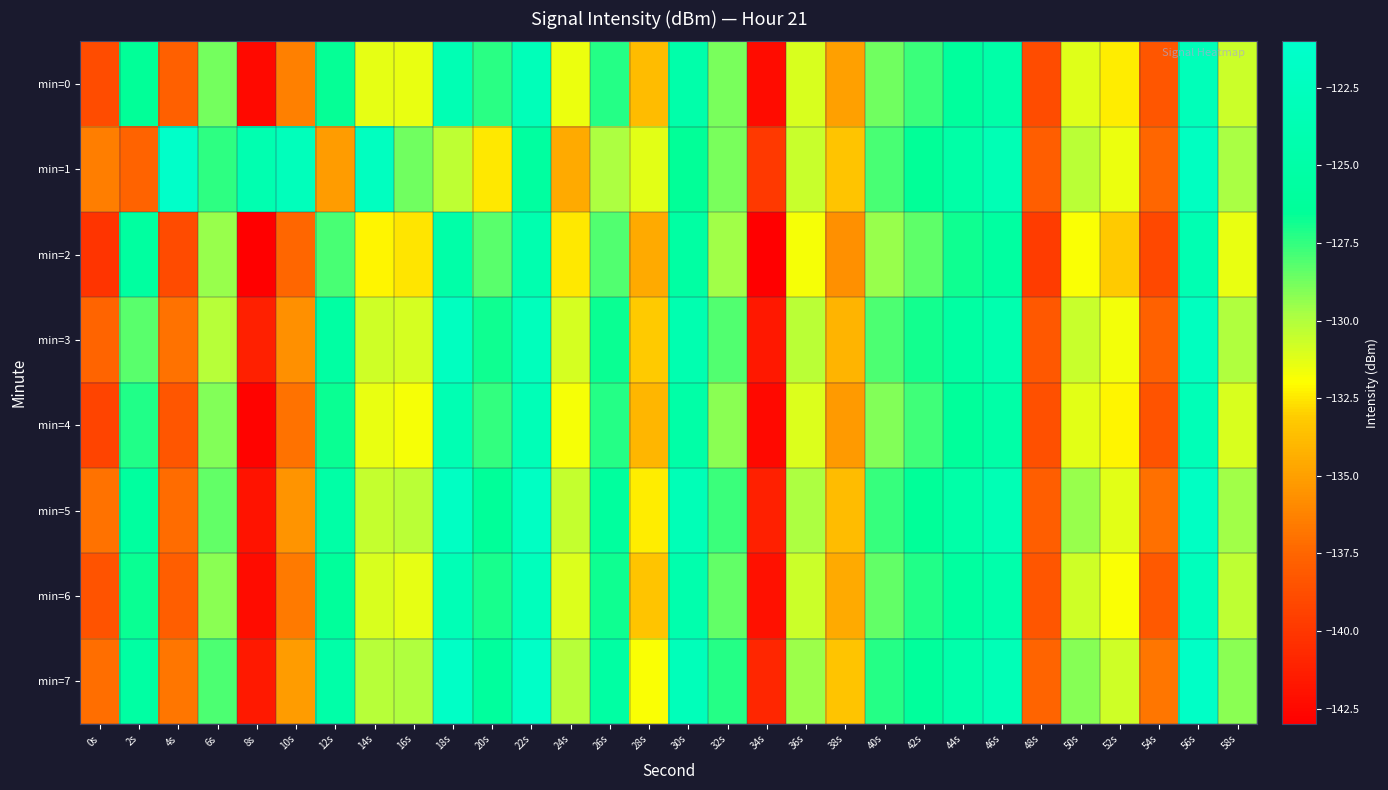

Reading left to right, what are all the values shown in this chart?

min=0: 0s=-138.8	2s=-126.5	4s=-137.8	6s=-128.8	8s=-142.5	10s=-136.3	12s=-126.6	14s=-131.3	16s=-131.5	18s=-123.5	20s=-127.4	22s=-123.0	24s=-131.5	26s=-127.3	28s=-133.8	30s=-124.7	32s=-128.8	34s=-142.3	36s=-131.0	38s=-134.9	40s=-128.7	42s=-127.6	44s=-126.0	46s=-124.8	48s=-138.9	50s=-131.2	52s=-132.3	54s=-138.3	56s=-123.0	58s=-130.7
min=1: 0s=-136.4	2s=-137.6	4s=-121.3	6s=-127.4	8s=-123.9	10s=-122.8	12s=-135.1	14s=-122.2	16s=-128.7	18s=-130.3	20s=-132.5	22s=-125.7	24s=-134.6	26s=-129.9	28s=-131.2	30s=-126.5	32s=-128.9	34s=-139.9	36s=-130.5	38s=-133.5	40s=-127.9	42s=-126.5	44s=-125.0	46s=-123.5	48s=-137.9	50s=-130.2	52s=-131.6	54s=-137.5	56s=-122.1	58s=-129.8
min=2: 0s=-140.1	2s=-125.7	4s=-138.9	6s=-129.5	8s=-143.1	10s=-137.5	12s=-127.9	14s=-132.2	16s=-132.6	18s=-124.9	20s=-128.2	22s=-124.1	24s=-132.5	26s=-128.1	28s=-134.6	30s=-125.5	32s=-129.7	34s=-143.1	36s=-131.8	38s=-135.7	40s=-129.5	42s=-128.3	44s=-126.8	46s=-125.6	48s=-139.7	50s=-131.9	52s=-133.1	54s=-139.1	56s=-123.8	58s=-131.5
min=3: 0s=-137.6	2s=-128.2	4s=-136.9	6s=-130.1	8s=-141.2	10s=-135.7	12s=-125.5	14s=-130.8	16s=-130.9	18s=-122.3	20s=-126.8	22s=-122.7	24s=-130.9	26s=-126.7	28s=-133.1	30s=-124.0	32s=-128.1	34s=-141.7	36s=-130.2	38s=-134.1	40s=-128.0	42s=-126.9	44s=-125.3	46s=-124.1	48s=-138.2	50s=-130.6	52s=-131.7	54s=-137.7	56s=-122.5	58s=-130.0
min=4: 0s=-139.2	2s=-127.1	4s=-138.3	6s=-129.0	8s=-142.8	10s=-136.9	12s=-126.7	14s=-131.5	16s=-131.8	18s=-123.7	20s=-127.5	22s=-123.2	24s=-131.8	26s=-127.2	28s=-134.0	30s=-125.0	32s=-129.2	34s=-142.5	36s=-131.1	38s=-135.2	40s=-129.0	42s=-127.8	44s=-126.2	46s=-125.0	48s=-138.7	50s=-131.2	52s=-132.2	54s=-138.5	56s=-123.2	58s=-131.0
min=5: 0s=-136.9	2s=-125.9	4s=-137.2	6s=-128.5	8s=-141.9	10s=-135.5	12s=-125.1	14s=-130.5	16s=-130.2	18s=-122.0	20s=-126.5	22s=-122.0	24s=-130.5	26s=-125.9	28s=-132.3	30s=-123.2	32s=-127.7	34s=-141.2	36s=-129.9	38s=-133.8	40s=-127.6	42s=-126.5	44s=-124.9	46s=-123.5	48s=-137.9	50s=-129.5	52s=-131.2	54s=-137.0	56s=-122.0	58s=-129.7
min=6: 0s=-138.5	2s=-126.7	4s=-137.9	6s=-129.2	8s=-142.2	10s=-136.6	12s=-126.2	14s=-131.0	16s=-131.3	18s=-123.3	20s=-127.0	22s=-122.8	24s=-131.1	26s=-126.8	28s=-133.5	30s=-124.3	32s=-128.5	34s=-142.0	36s=-130.7	38s=-134.6	40s=-128.5	42s=-127.1	44s=-125.8	46s=-124.6	48s=-138.3	50s=-130.8	52s=-131.9	54s=-138.1	56s=-122.7	58s=-130.3
min=7: 0s=-137.1	2s=-125.3	4s=-136.8	6s=-128.0	8s=-141.6	10s=-135.1	12s=-124.8	14s=-130.1	16s=-130.0	18s=-121.7	20s=-126.0	22s=-121.6	24s=-130.1	26s=-125.5	28s=-131.9	30s=-122.9	32s=-127.2	34s=-140.9	36s=-129.6	38s=-133.5	40s=-127.2	42s=-126.1	44s=-124.6	46s=-123.2	48s=-137.6	50s=-129.1	52s=-130.8	54s=-136.8	56s=-121.7	58s=-129.2